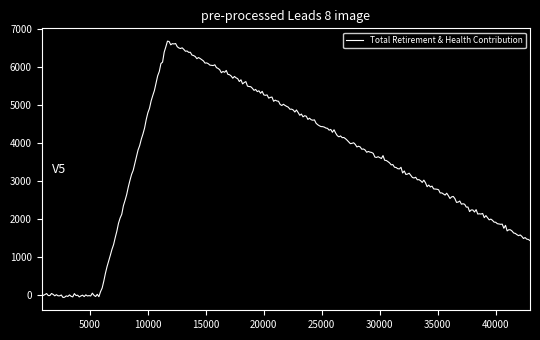

Does the chart have visible grid lines?

No